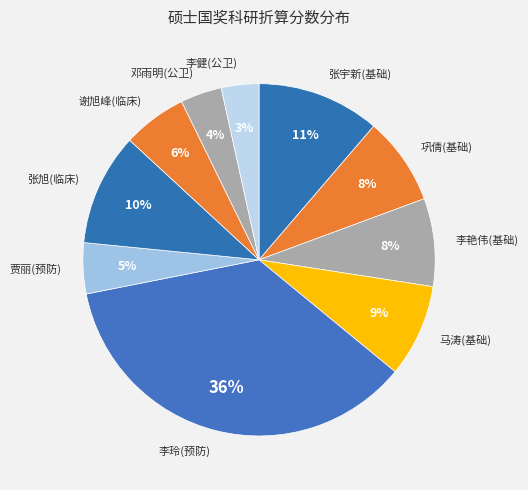

Is there a majority slice in this chart?

No